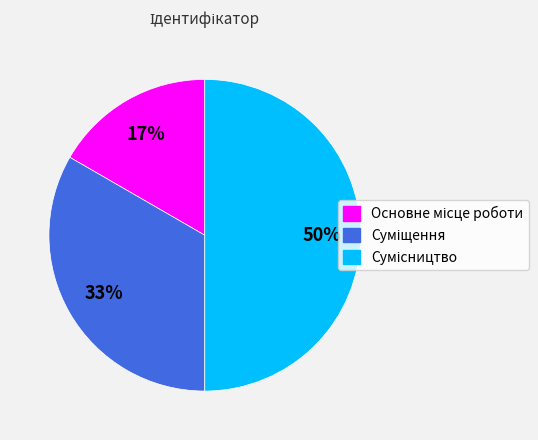

To the nearest percent, what is the difference between the largest and smallest slice percentages?

33%